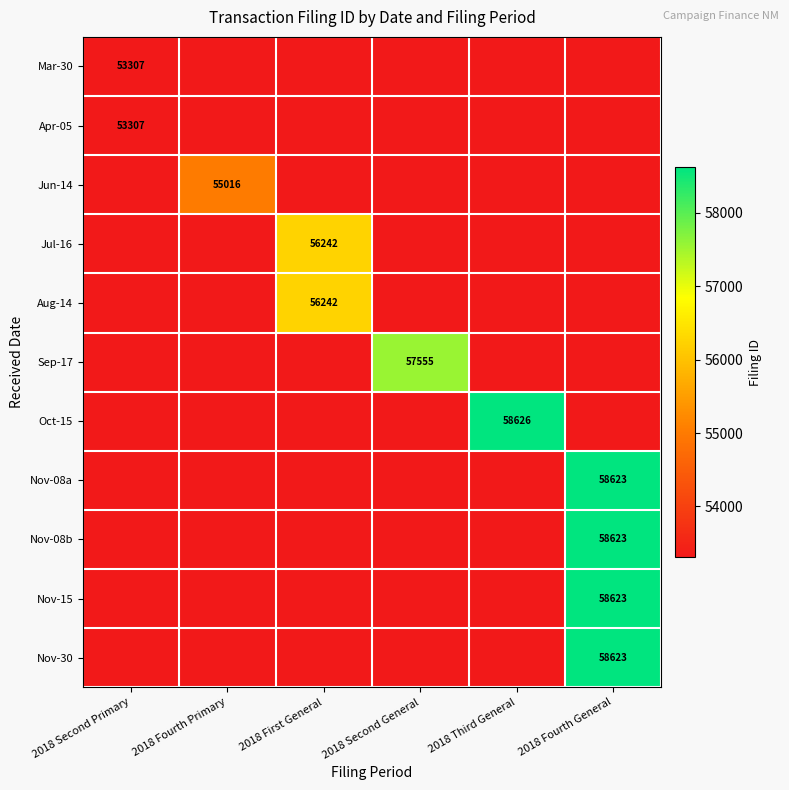

The value of Nov-08b at 2018 Fourth General is 89938. True or false?

False